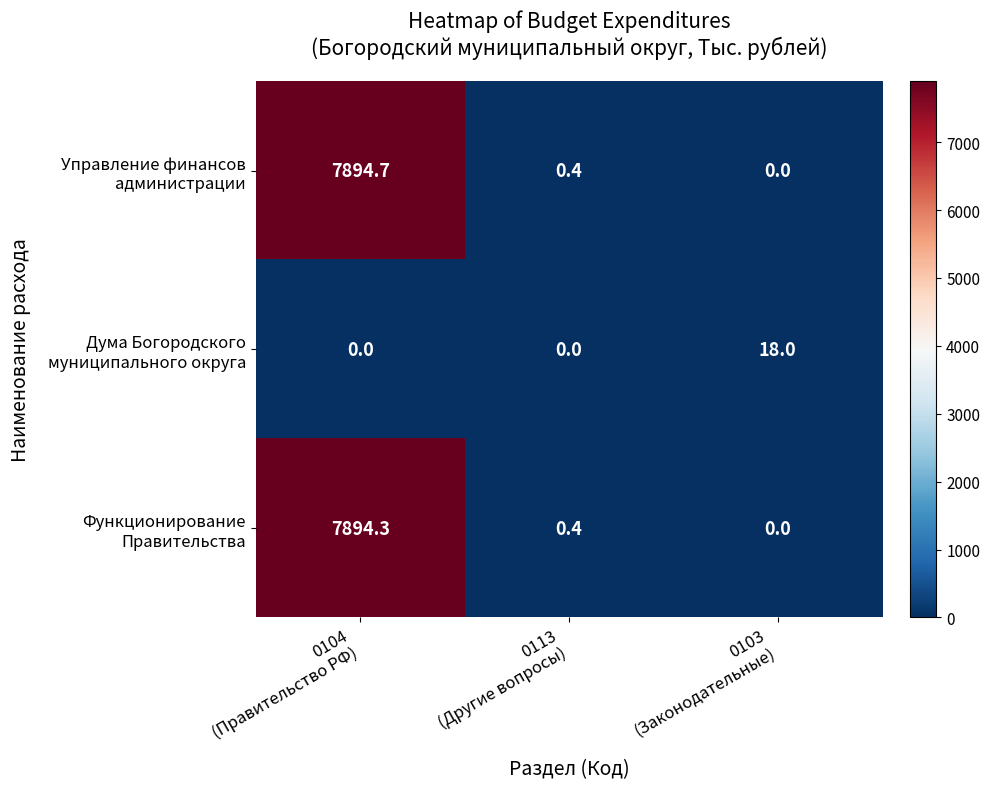

What is the maximum value shown in the chart?

7894.7